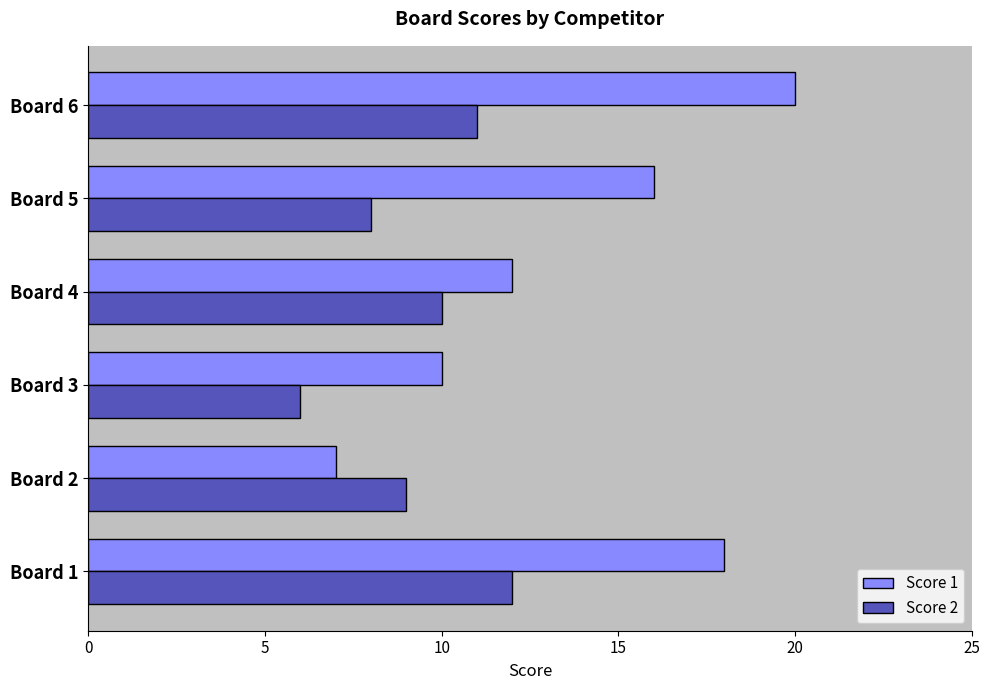

Which series has the widest spread of values?

Score 1